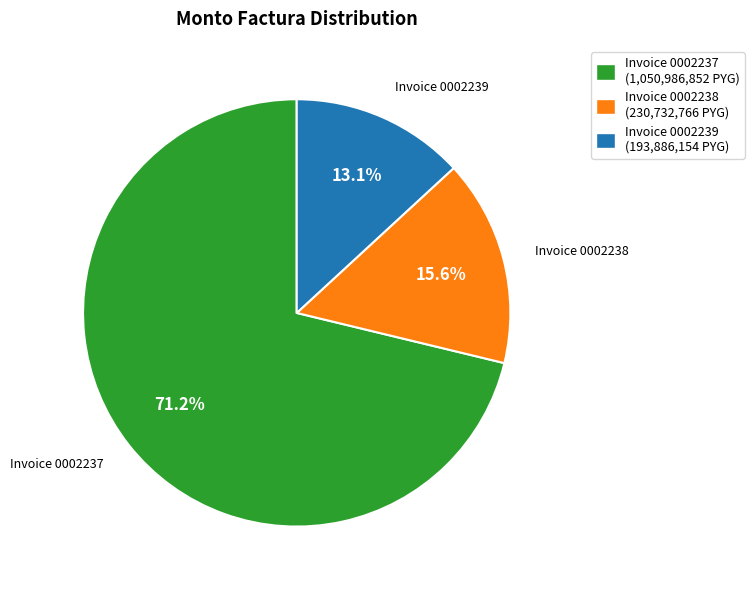

What percentage is NOT represented by Invoice 0002238?

84.4%